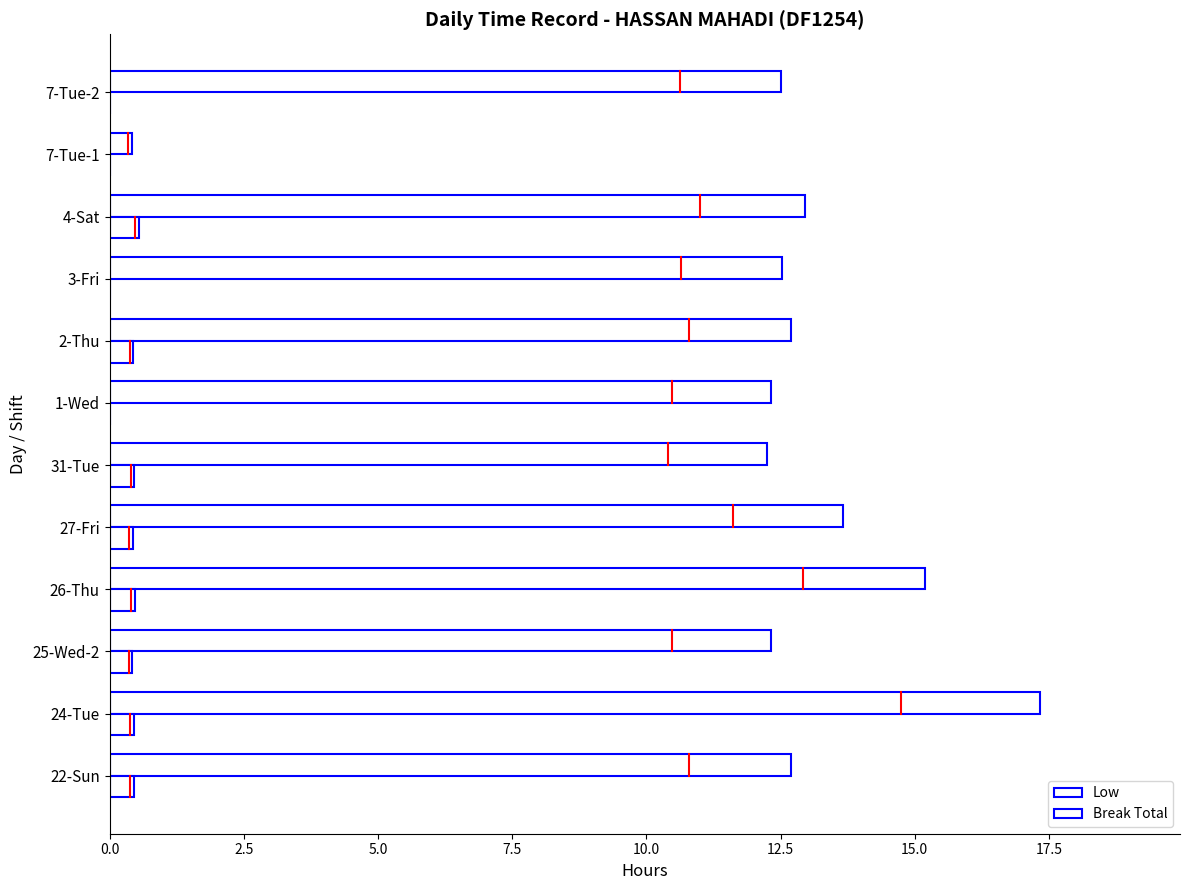

Which series has the widest spread of values?

Low